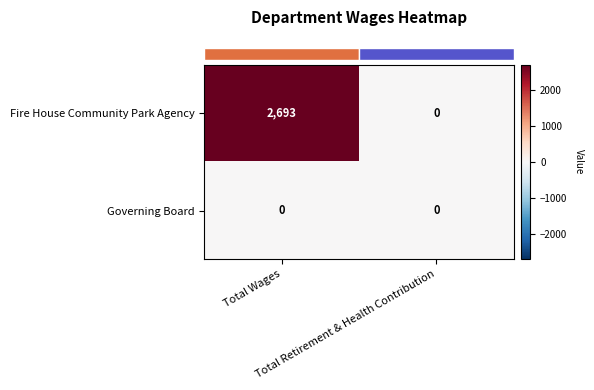

Which series has the widest spread of values?

Fire House Community Park Agency